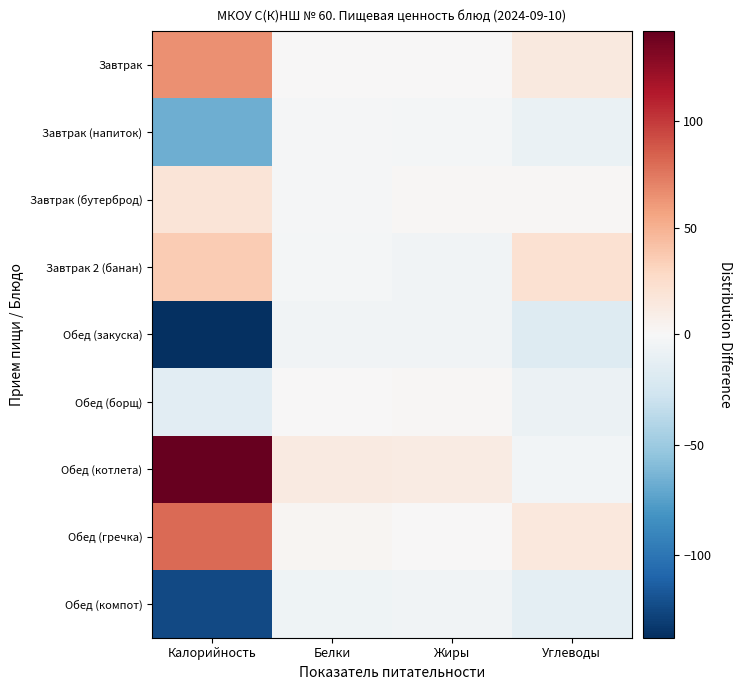

Between Белки and Углеводы, which is larger?

Углеводы